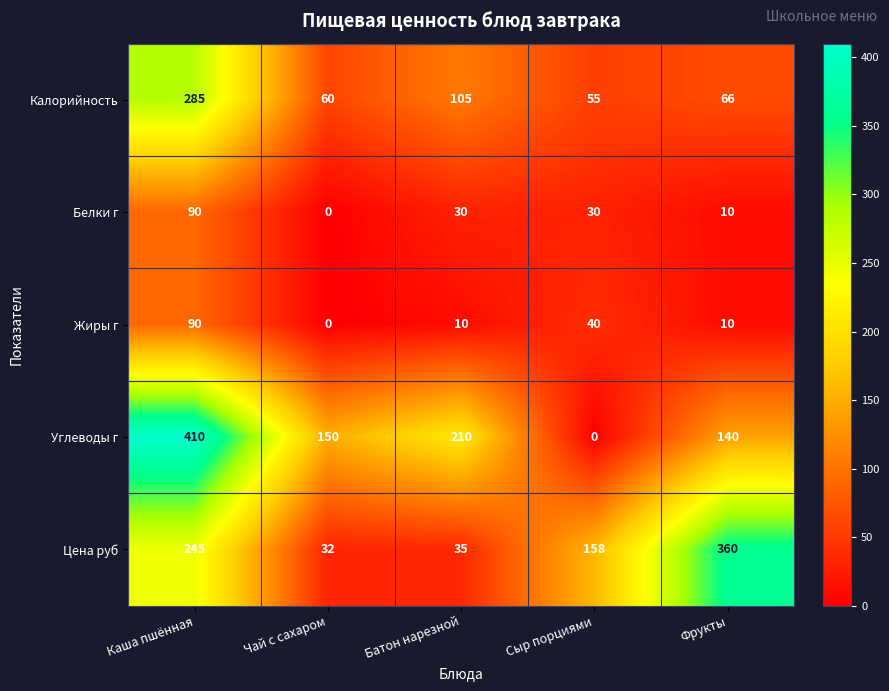

At which label is Цена руб closest to 196?

Сыр порциями